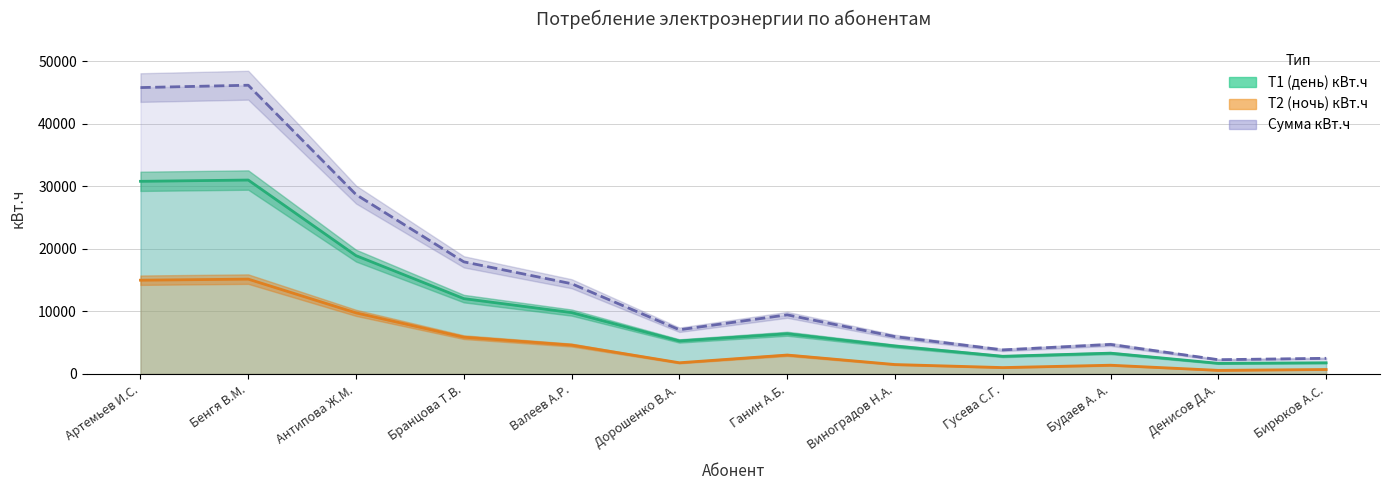

What is the average value of the Сумма кВт.ч series?

15747.4